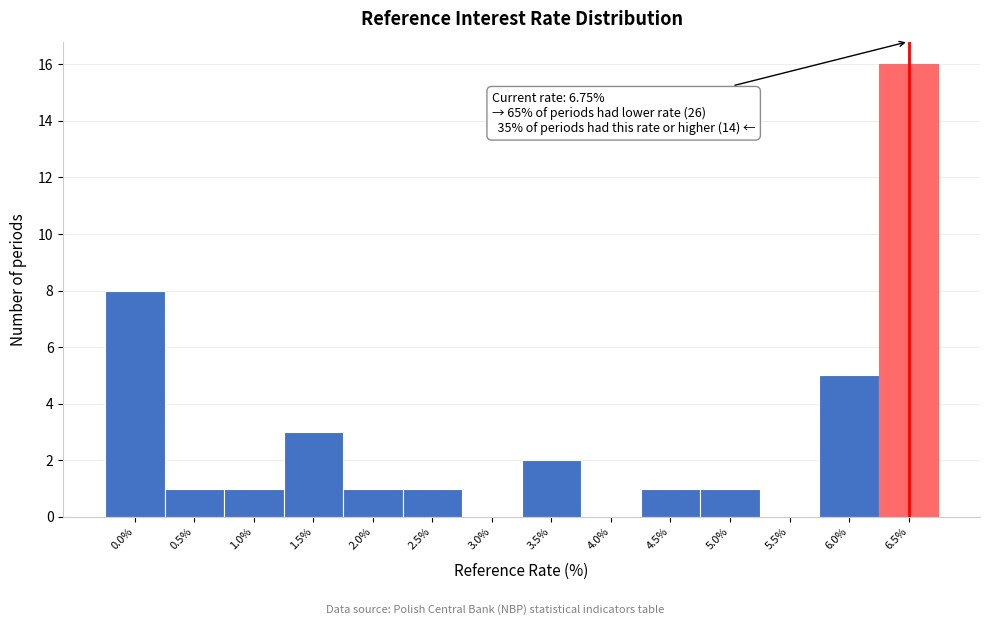

Reading left to right, what are all the values shown in this chart?

0.0%=8	0.5%=1	1.0%=1	1.5%=3	2.0%=1	2.5%=1	3.0%=0	3.5%=2	4.0%=0	4.5%=1	5.0%=1	5.5%=0	6.0%=5	6.5%=16